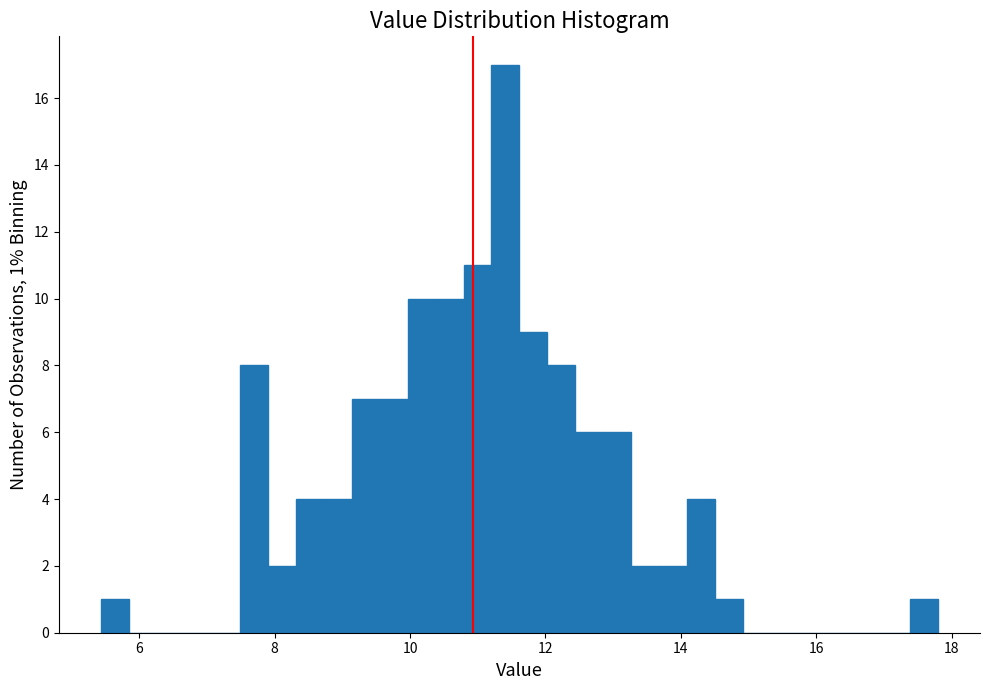

Read against the x-axis, roughly where is the centre of the tallest bar?

11.4